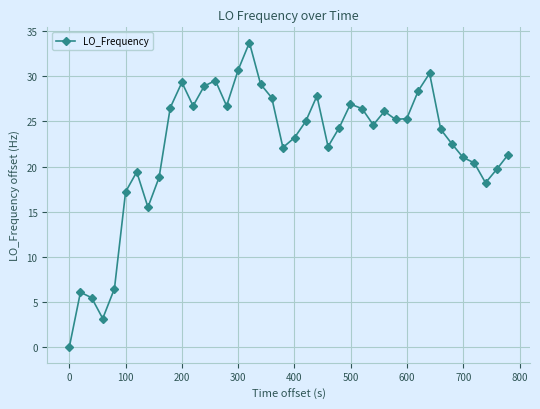

What is the sum of all values?

885.9